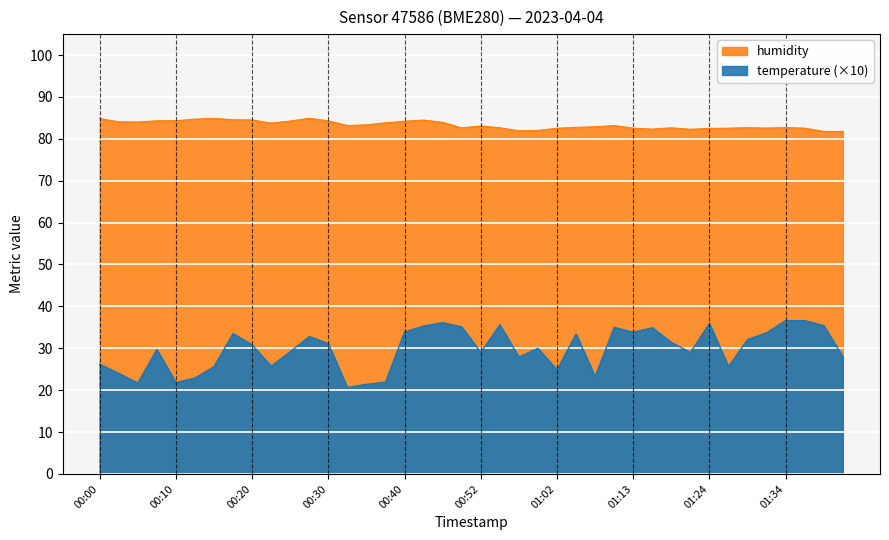

Reading left to right, list all the values displayed in this chart.

temperature: 26.2	24.0	21.7	29.7	21.8	22.9	25.6	33.5	30.8	25.7	29.2	32.8	31.1	20.6	21.4	21.9	33.9	35.3	36.1	35.1	29.0	35.6	27.9	30.0	24.8	33.4	23.2	35.0	33.8	34.9	31.4	29.0	35.9	25.6	32.1	33.7	36.6	36.6	35.4	28.0
humidity: 84.8	84.1	84.0	84.3	84.3	84.7	84.9	84.6	84.5	83.8	84.2	84.9	84.3	83.2	83.3	83.8	84.2	84.5	83.9	82.6	83.1	82.6	81.9	82.0	82.5	82.7	82.9	83.2	82.5	82.3	82.6	82.3	82.5	82.5	82.7	82.6	82.7	82.5	81.8	81.8